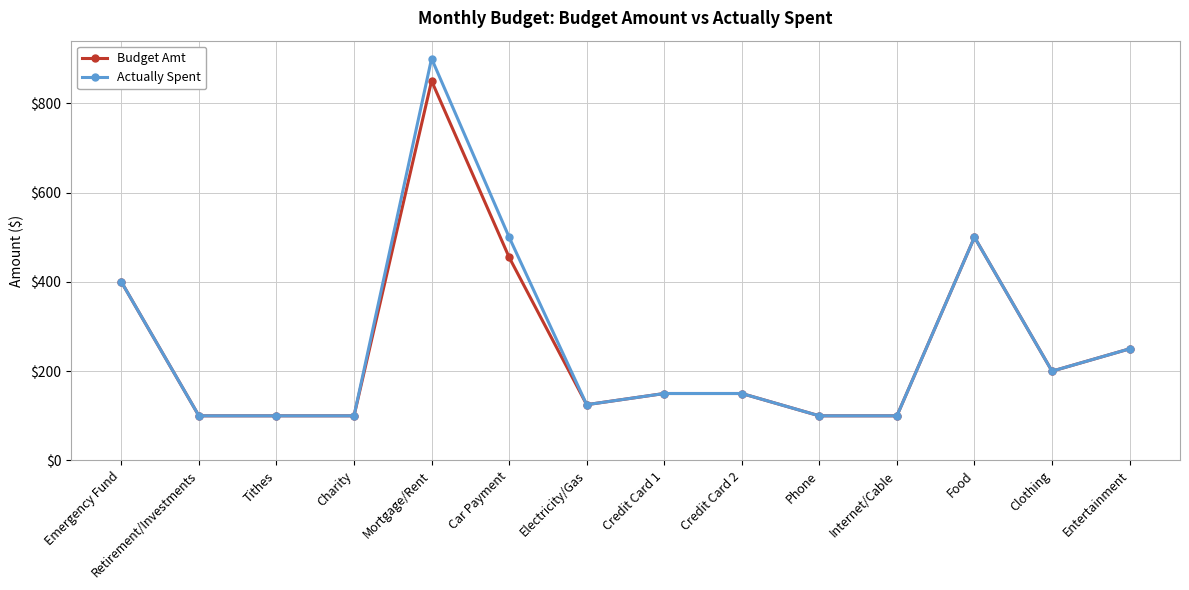

Rank the series by their maximum value, from highest to lowest.

Actually Spent, Budget Amt